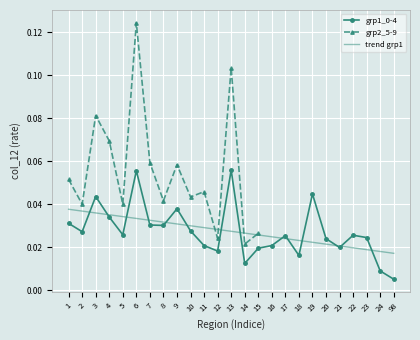

At which label is grp1_0-4 closest to 0?

98